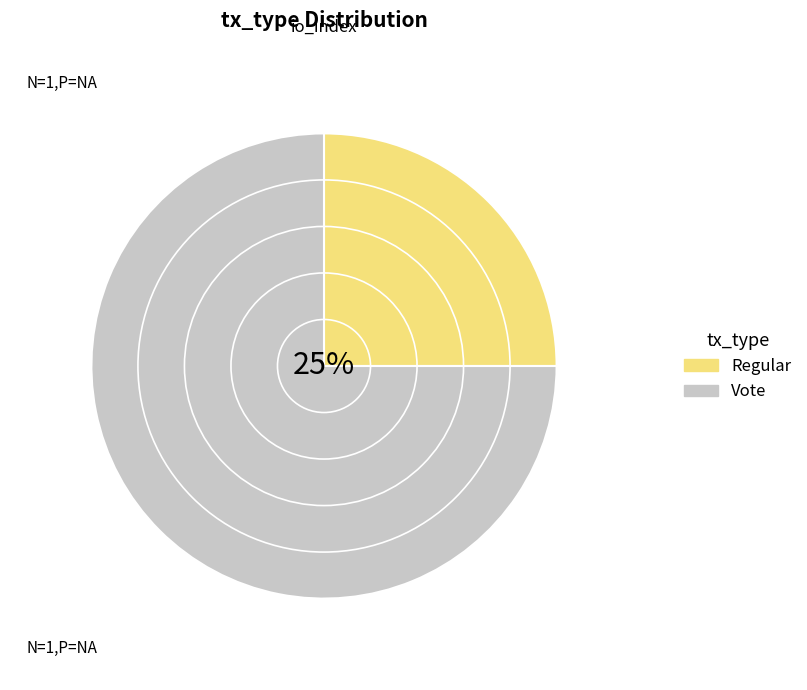

What portion of the pie excludes Vote?

25.0%